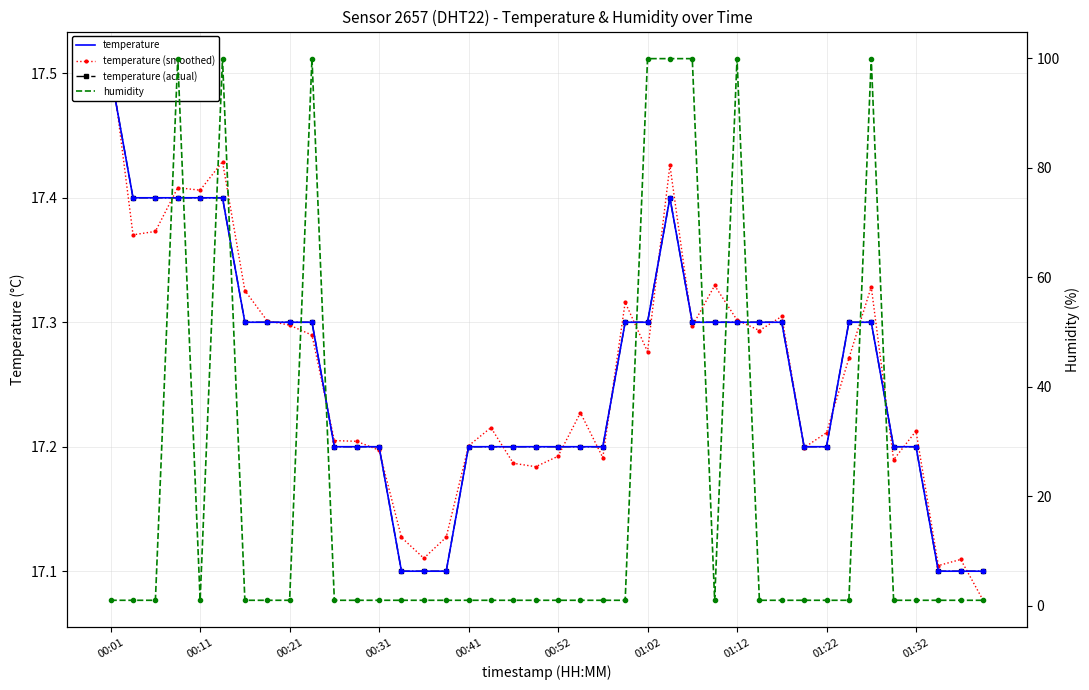

The humidity series shows 0.7 at 38. True or false?

False